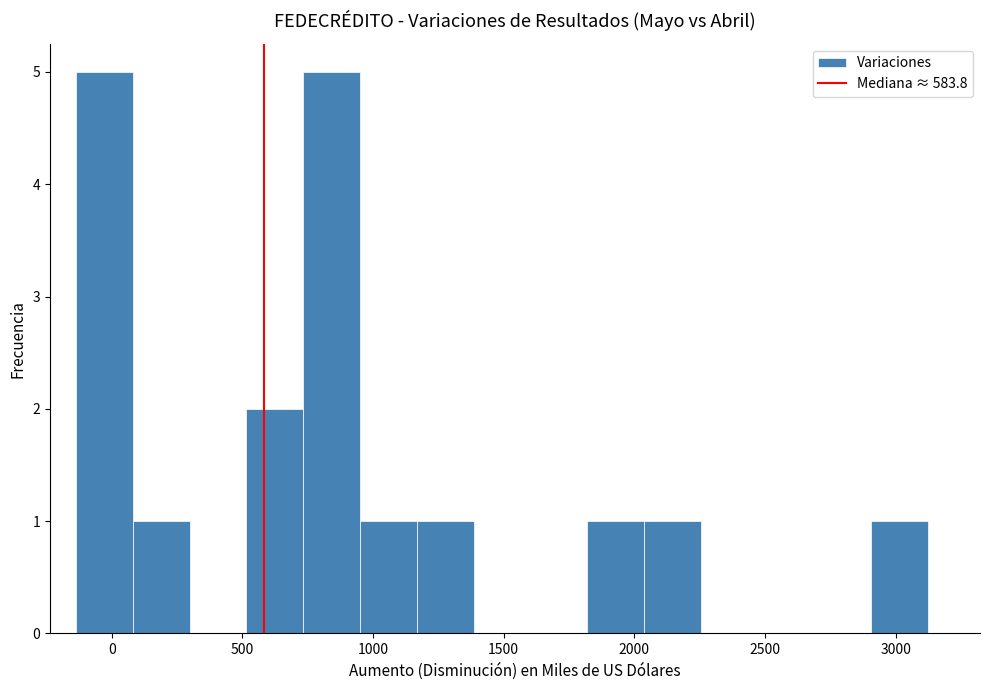

Reading left to right, transcribe this chart: for each bar, give the range it covers on the x-axis and its height. Neither the bar edges nor the heights are printed on the chart, so give them approximately, as read against the axes.

-150 to 100: 5
100 to 300: 1
300 to 500: 0
500 to 750: 2
750 to 950: 5
950 to 1150: 1
1150 to 1400: 1
1400 to 1600: 0
1600 to 1800: 0
1800 to 2050: 1
2050 to 2250: 1
2250 to 2450: 0
2450 to 2700: 0
2700 to 2900: 0
2900 to 3100: 1